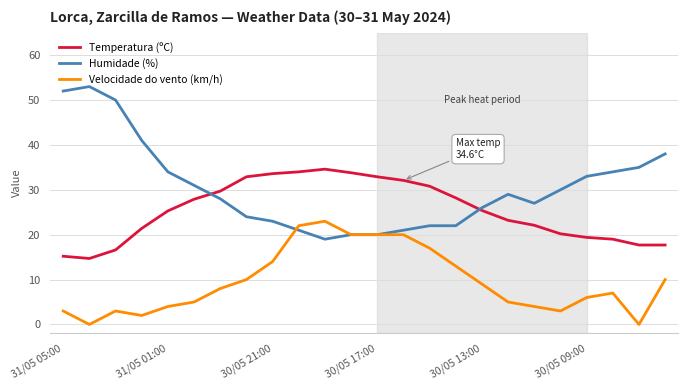

How many lines are shown in the chart?

3